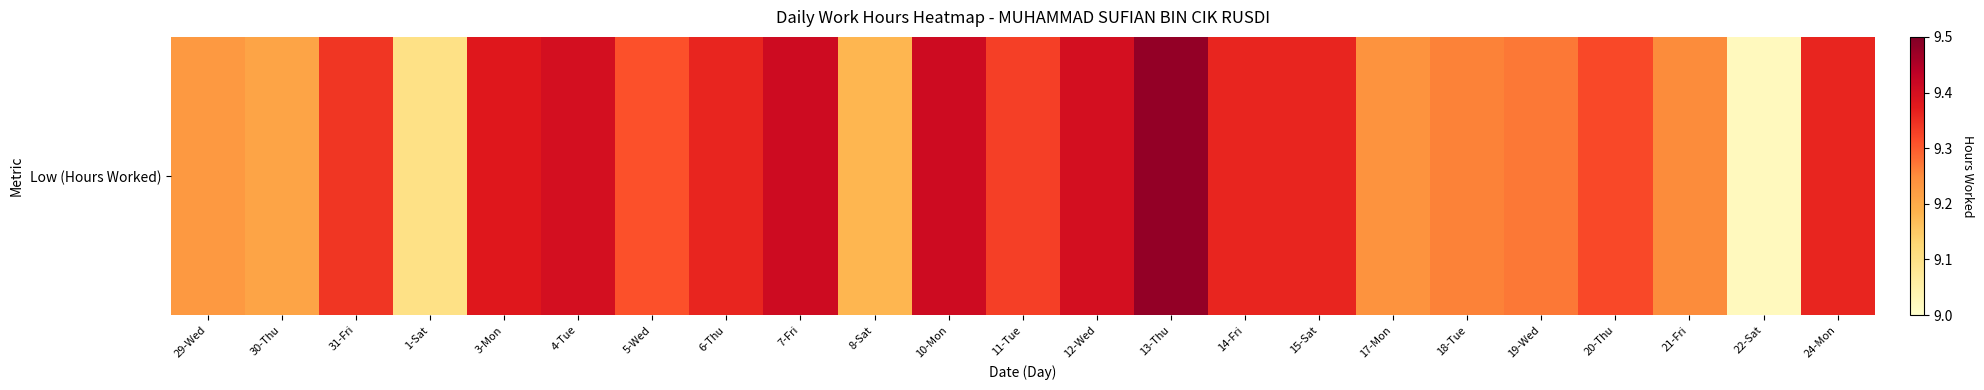

What is the difference between the second highest and second lowest values?

0.3